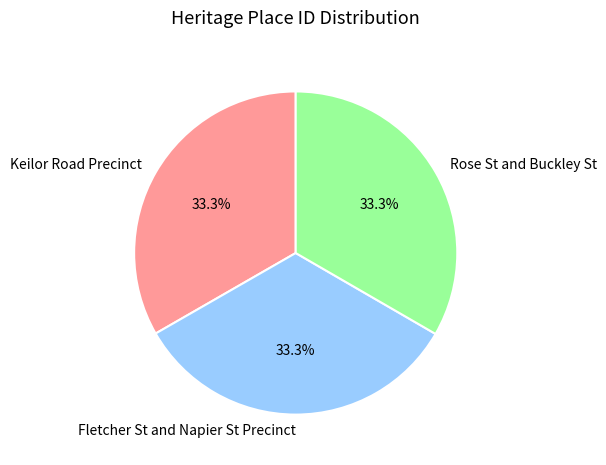

Combined, do Keilor Road Precinct and Fletcher St and Napier St Precinct account for over 50%?

Yes